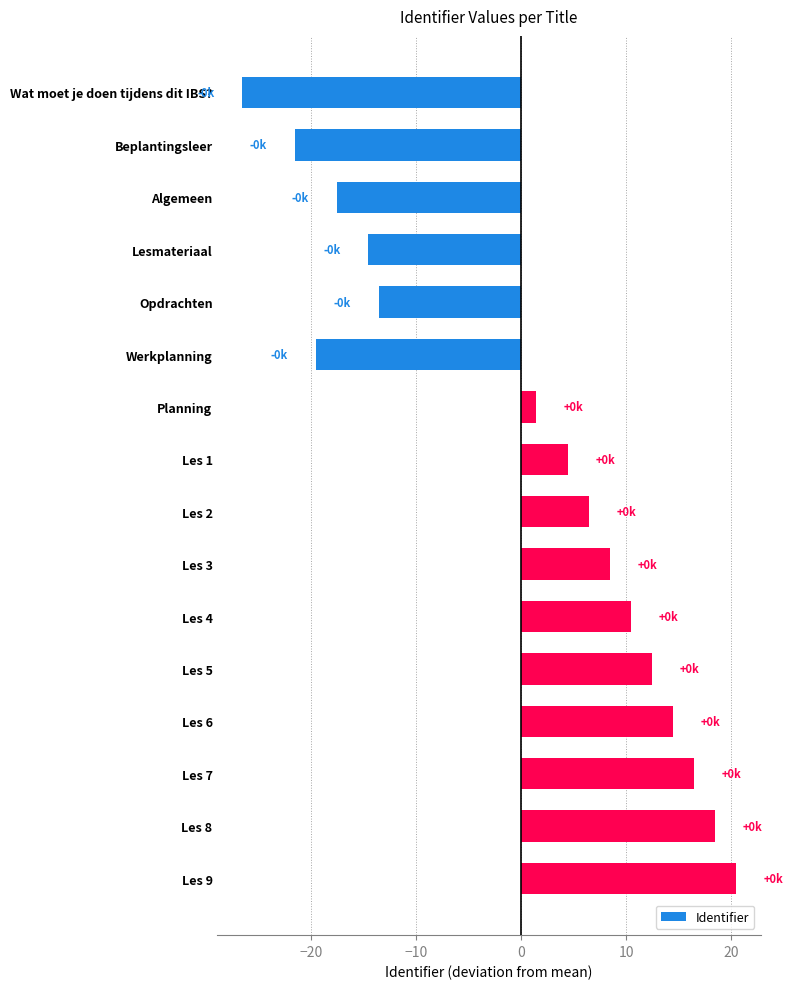

Rank the categories by value from lowest to highest.

Wat moet je doen tijdens dit IBS?, Beplantingsleer, Werkplanning, Algemeen, Lesmateriaal, Opdrachten, Planning, Les 1, Les 2, Les 3, Les 4, Les 5, Les 6, Les 7, Les 8, Les 9